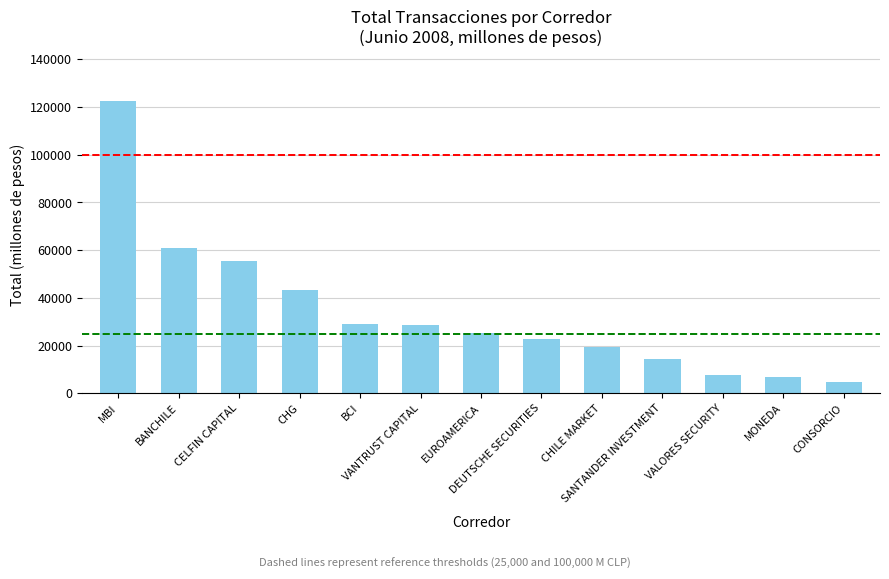

Between CELFIN CAPITAL and DEUTSCHE SECURITIES, which is larger?

CELFIN CAPITAL